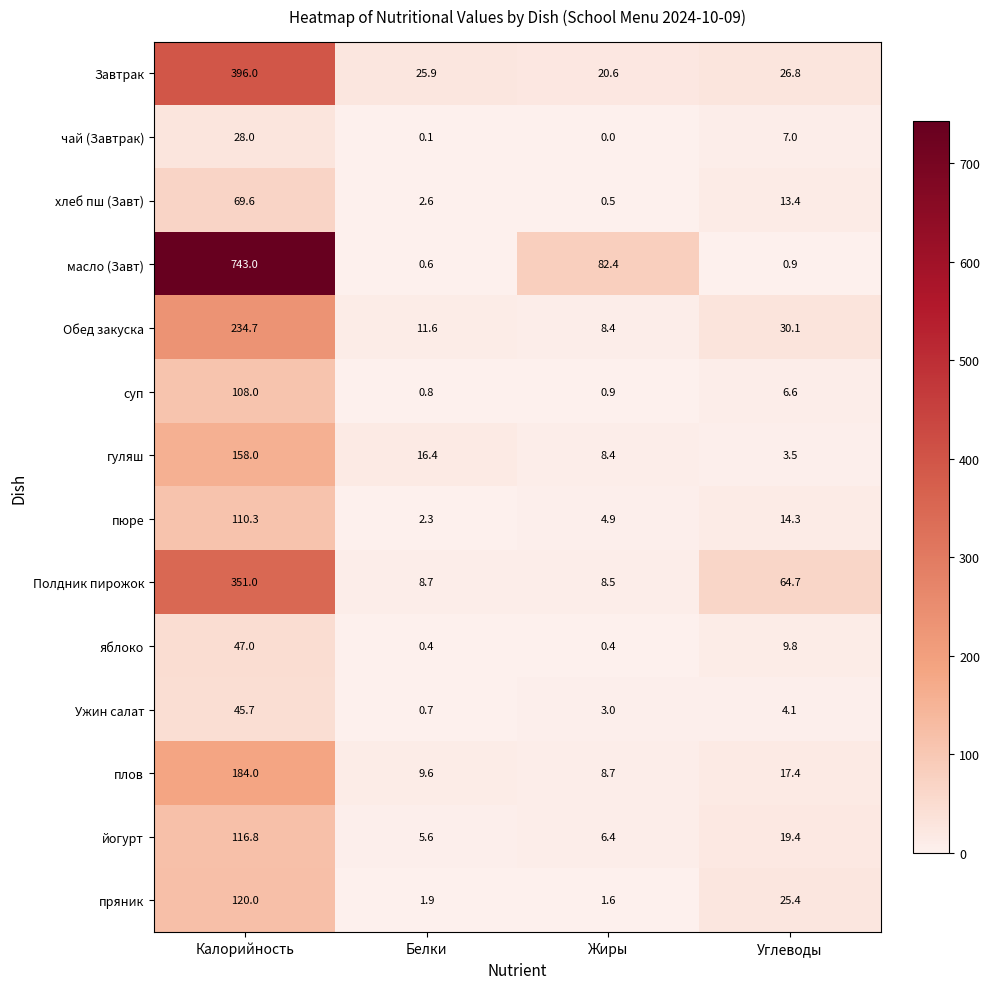

Is it true that гуляш equals 158.0 at Калорийность?

True